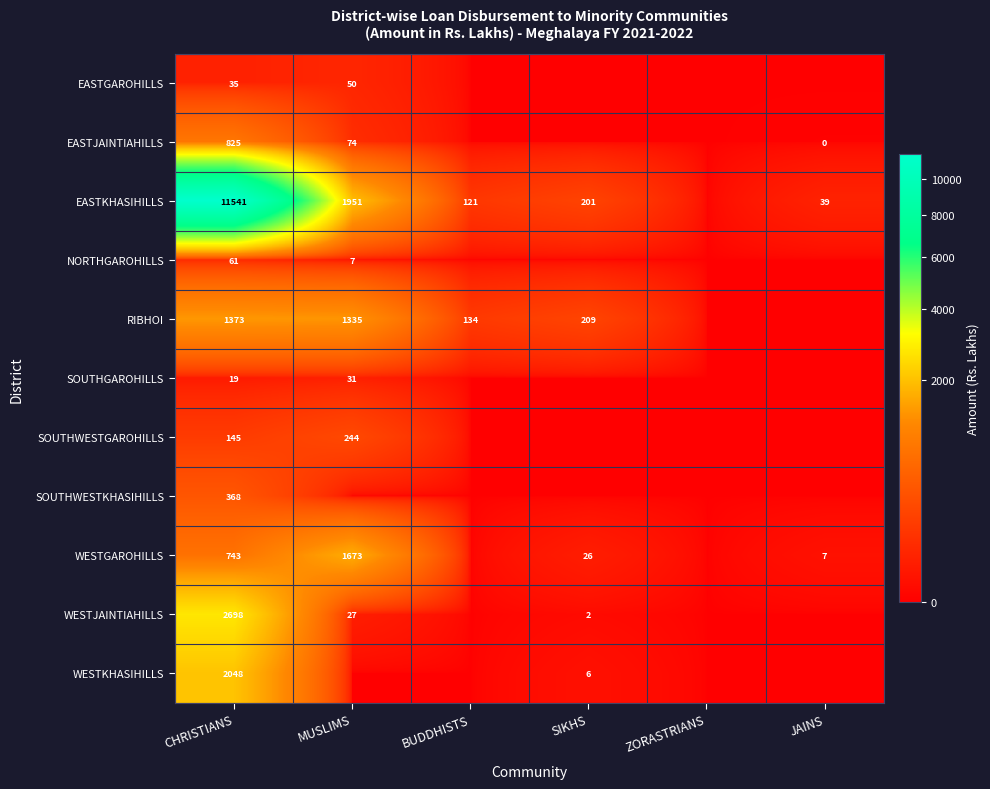

Is the value of RIBHOI at BUDDHISTS greater than the value of SOUTHGAROHILLS at MUSLIMS?

Yes